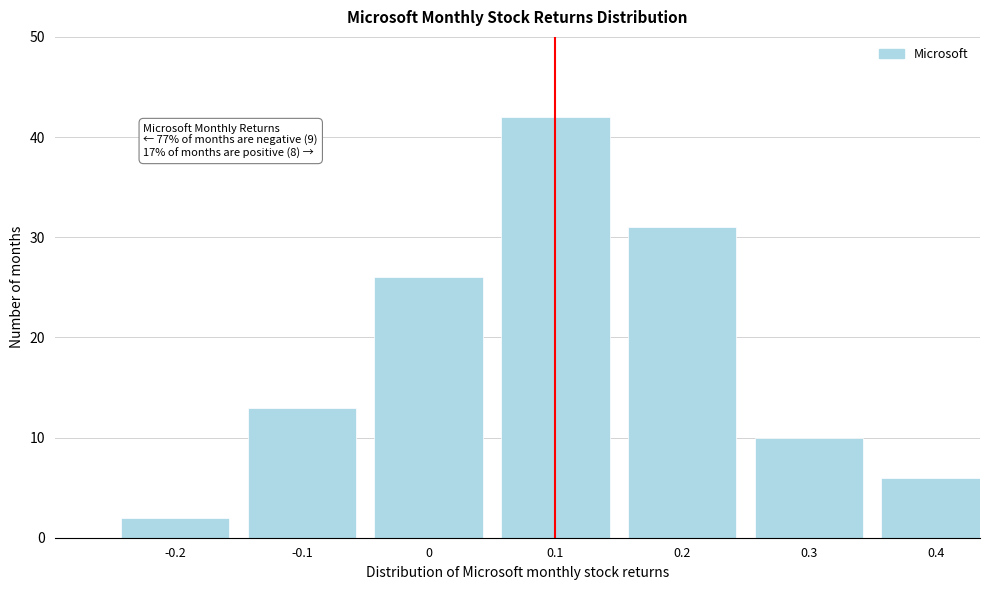

Reading left to right, transcribe all the data shown in this chart.

2	13	26	42	31	10	6